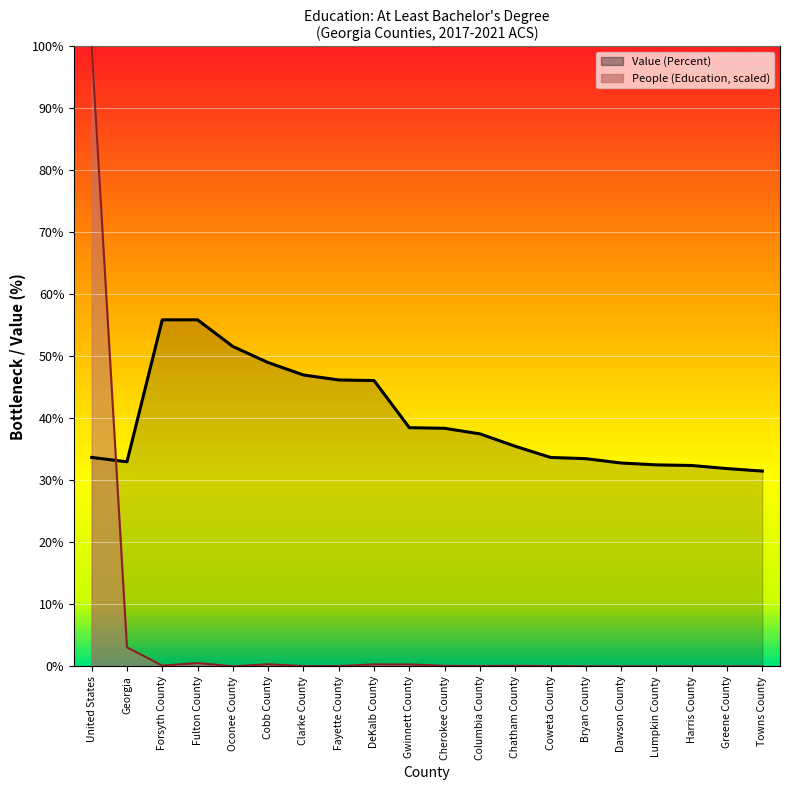

Reading left to right, extract all data points from this chart.

Value (Percent): United States=33.7	Georgia=33.0	Forsyth County=55.9	Fulton County=55.9	Oconee County=51.6	Cobb County=49.0	Clarke County=47.0	Fayette County=46.2	DeKalb County=46.1	Gwinnett County=38.5	Cherokee County=38.4	Columbia County=37.5	Chatham County=35.5	Coweta County=33.7	Bryan County=33.5	Dawson County=32.8	Lumpkin County=32.5	Harris County=32.4	Greene County=31.9	Towns County=31.5
People (Education: At Least Bachelors): United States=100.0	Georgia=3.1	Forsyth County=0.1	Fulton County=0.5	Oconee County=0.0	Cobb County=0.3	Clarke County=0.0	Fayette County=0.0	DeKalb County=0.3	Gwinnett County=0.3	Cherokee County=0.1	Columbia County=0.0	Chatham County=0.1	Coweta County=0.0	Bryan County=0.0	Dawson County=0.0	Lumpkin County=0.0	Harris County=0.0	Greene County=0.0	Towns County=0.0